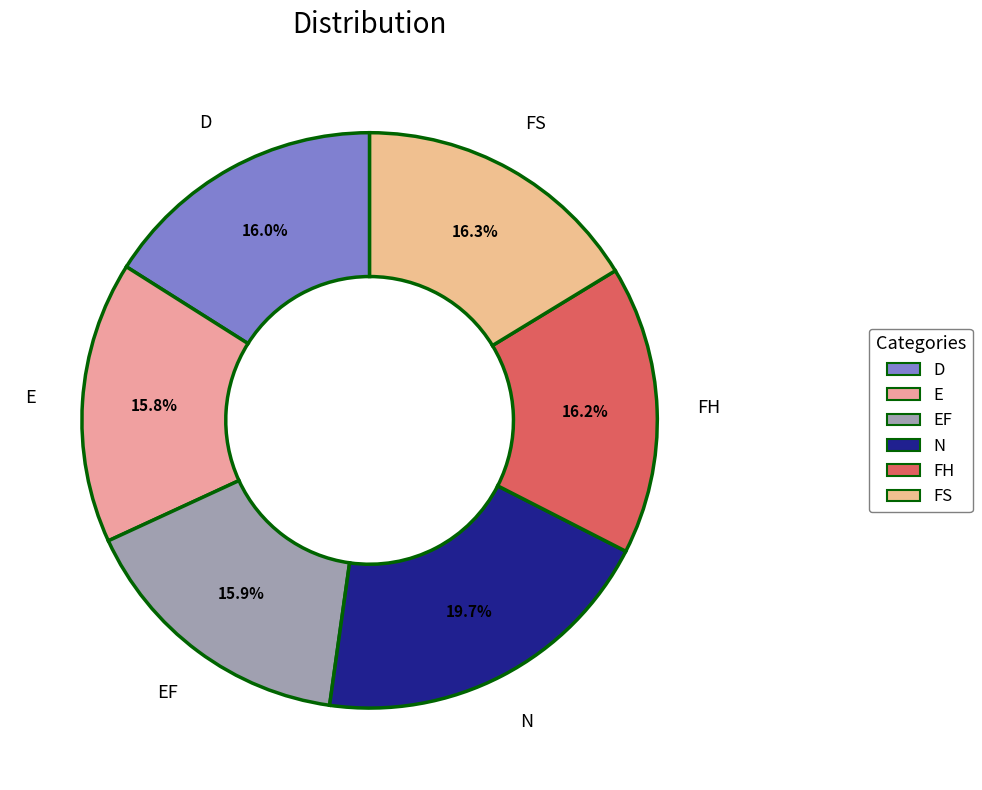

To the nearest percent, what is the average slice percentage?

17%